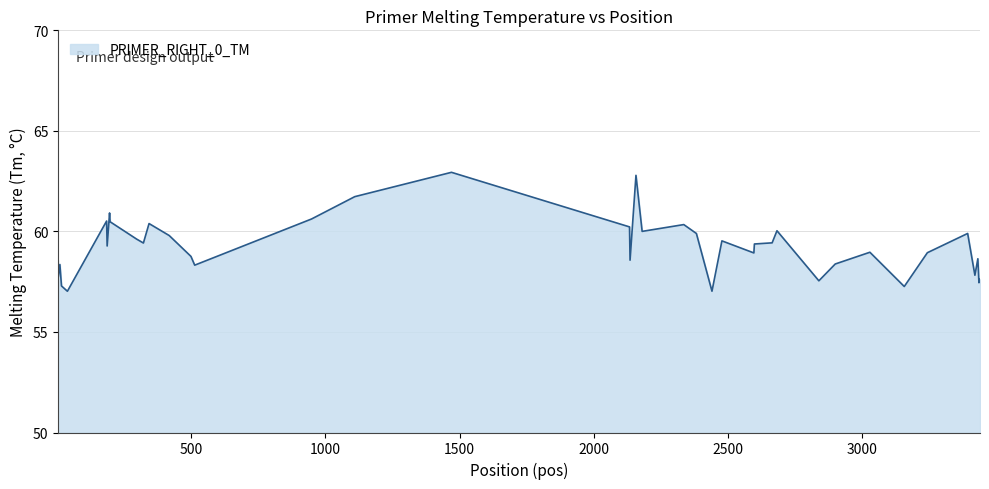

What is the difference between the maximum and minimum values?

5.9